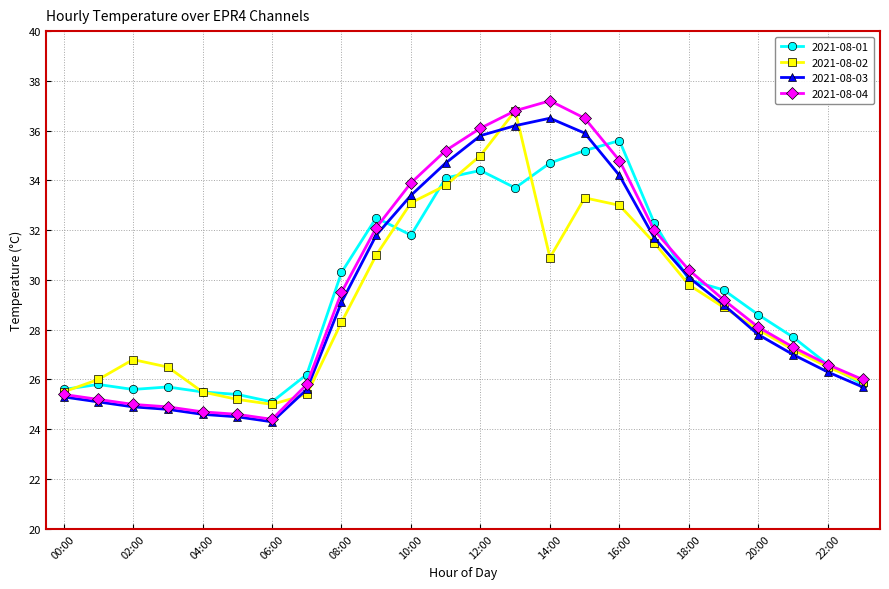

Which series has the largest range (max minus min)?

2021-08-04